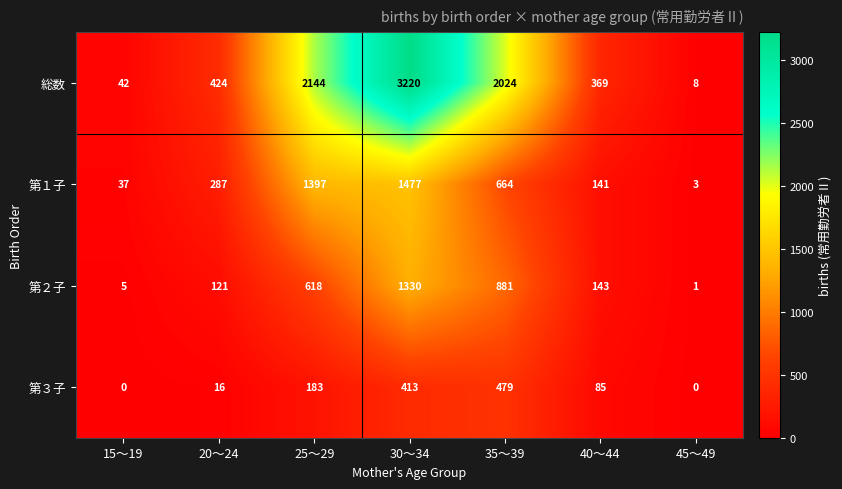

At which category is the sum across all series the highest?

30～34